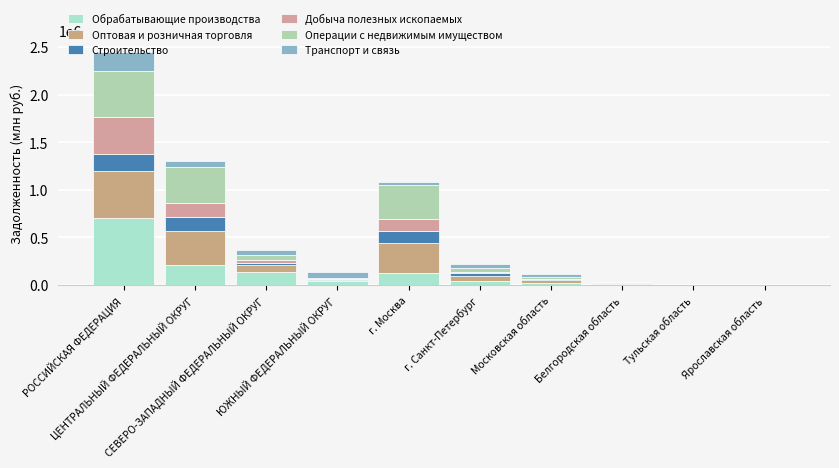

Count the number of data series in this chart.

6